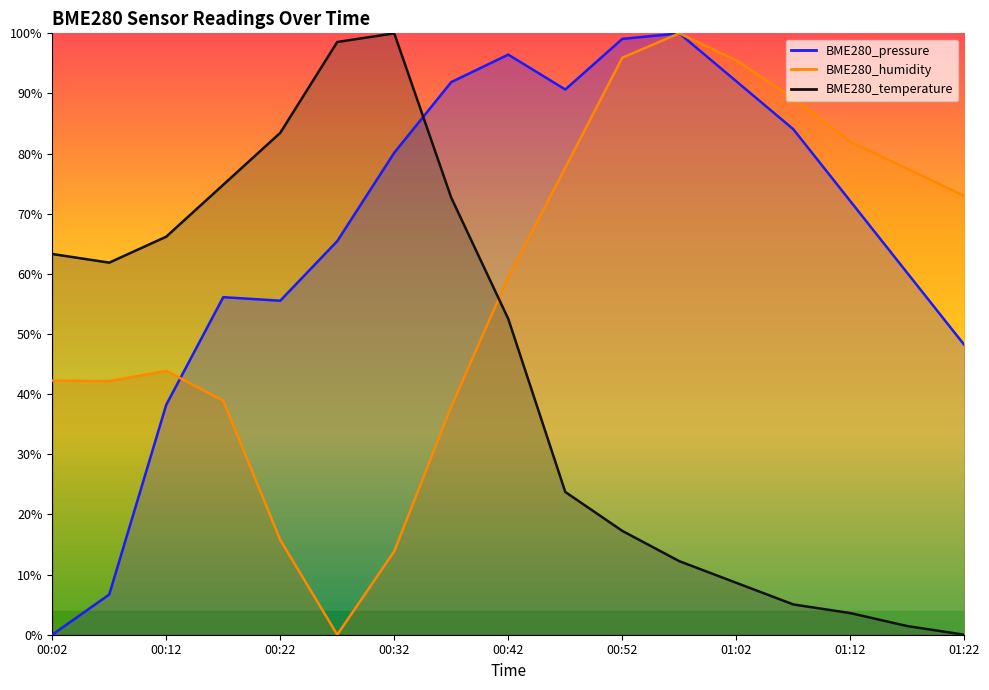

In BME280_humidity, how many points are higher than both neighbors (excluding endpoints)?

2